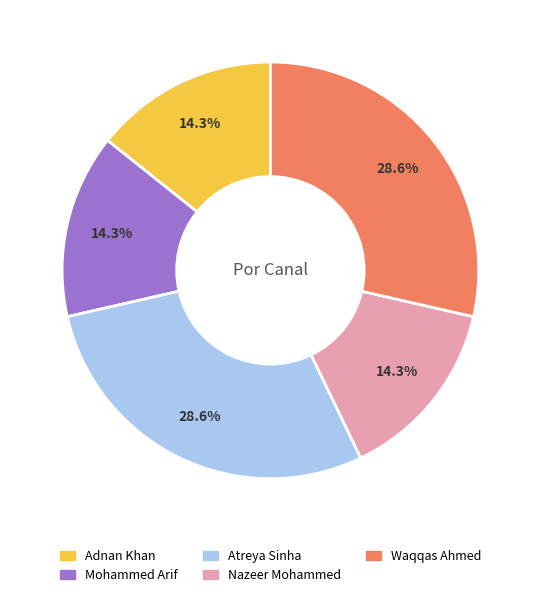

Is there a majority slice in this chart?

No